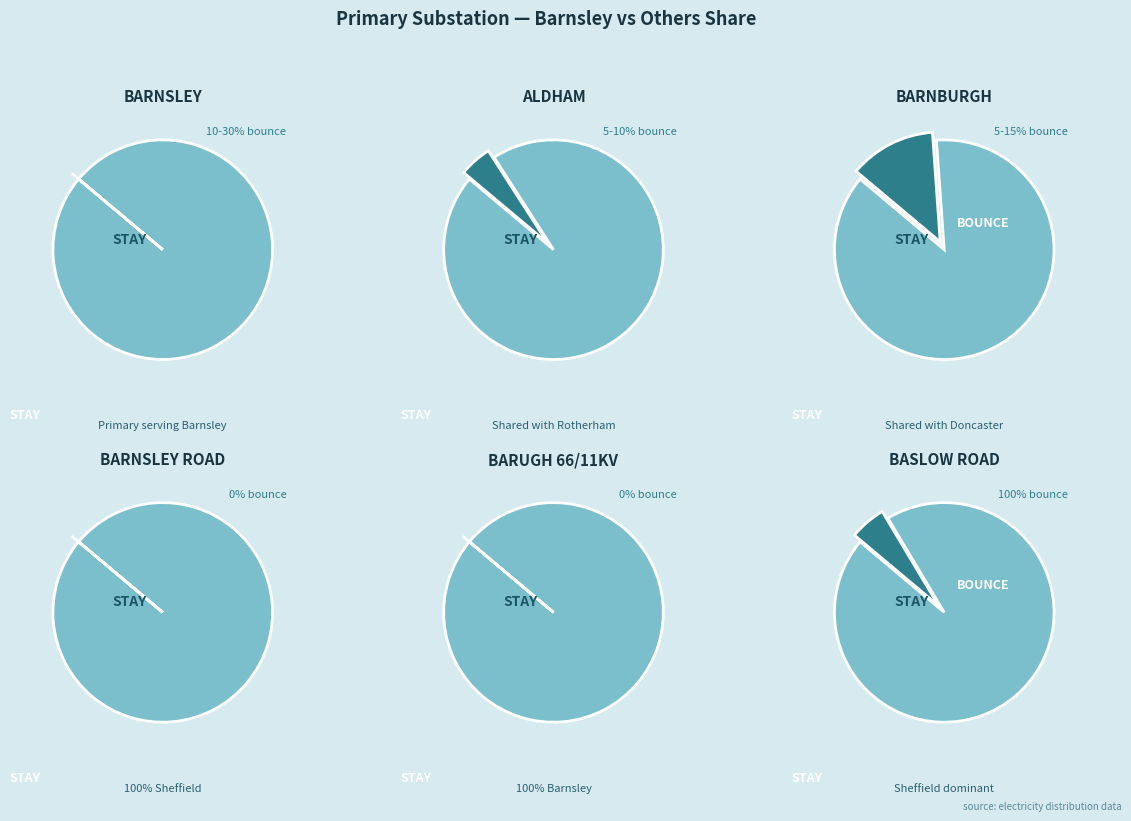

What is the total percentage of BARUGH 66/11KV and ALDHAM?

33.5%